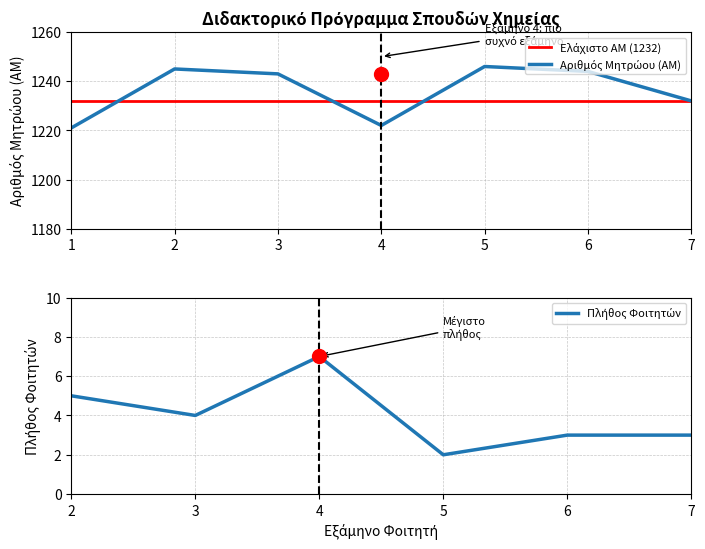

Which has a higher value, 5 or 6?

5